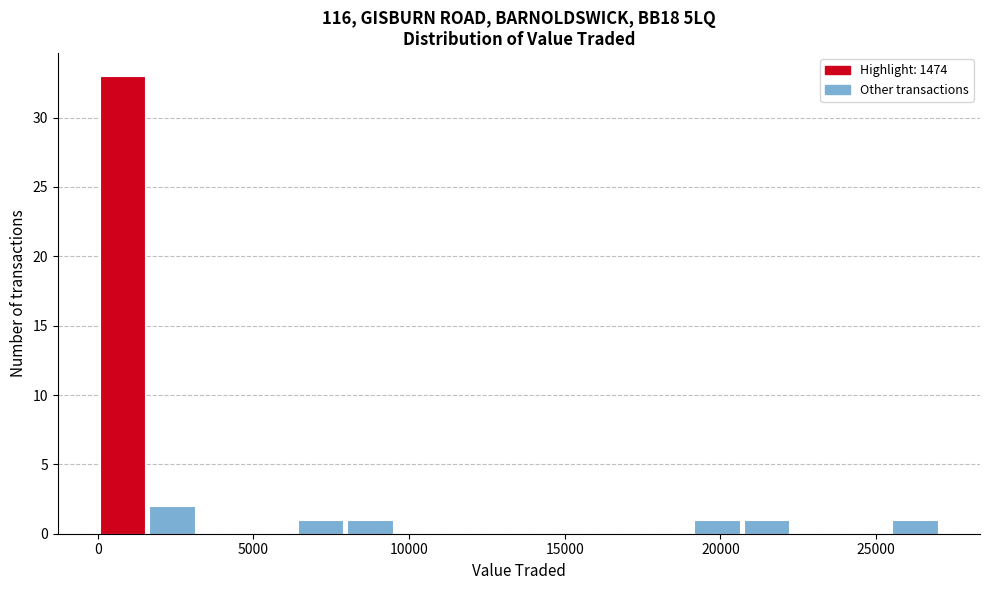

Around what value on the x-axis is the tallest bar? Give the approximate position of its centre, as read against the axis.

1000